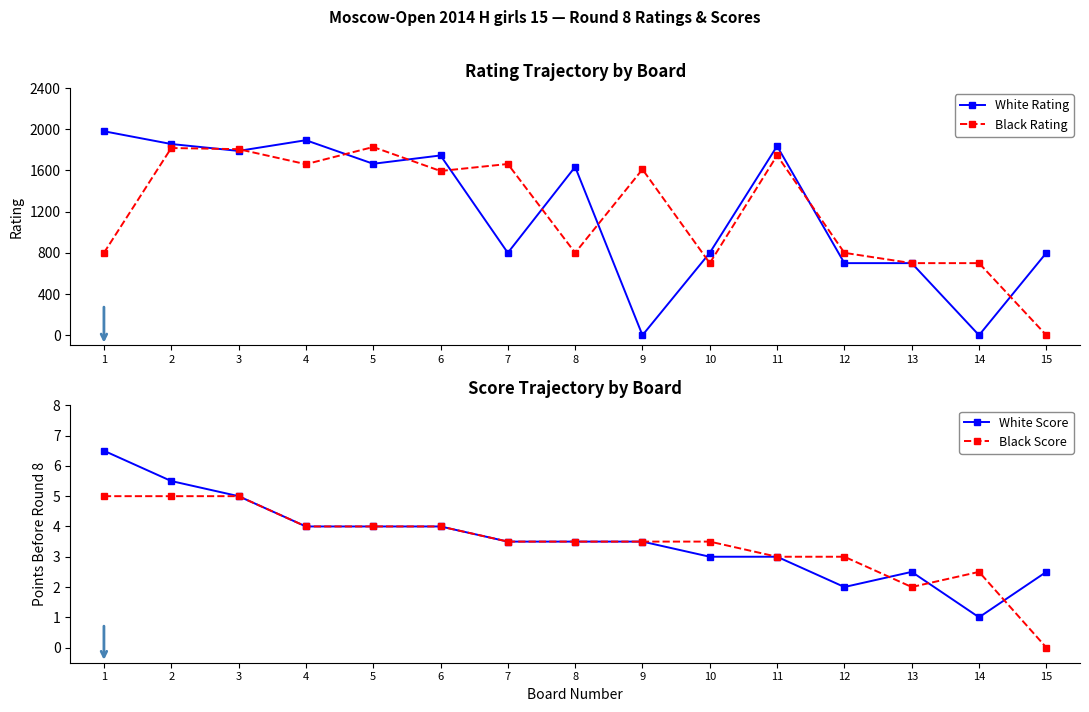

How many values in Black Score are above zero?

14